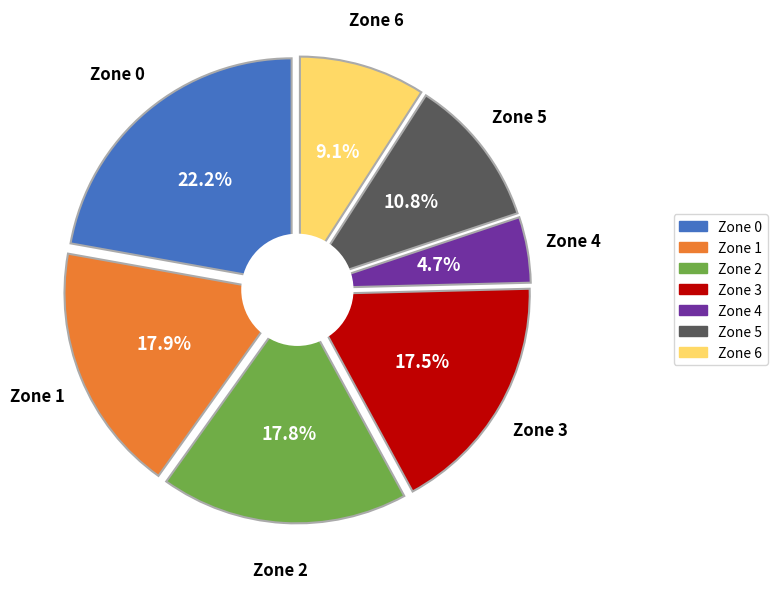

Is the sum of 6 and 2 greater than half?

No